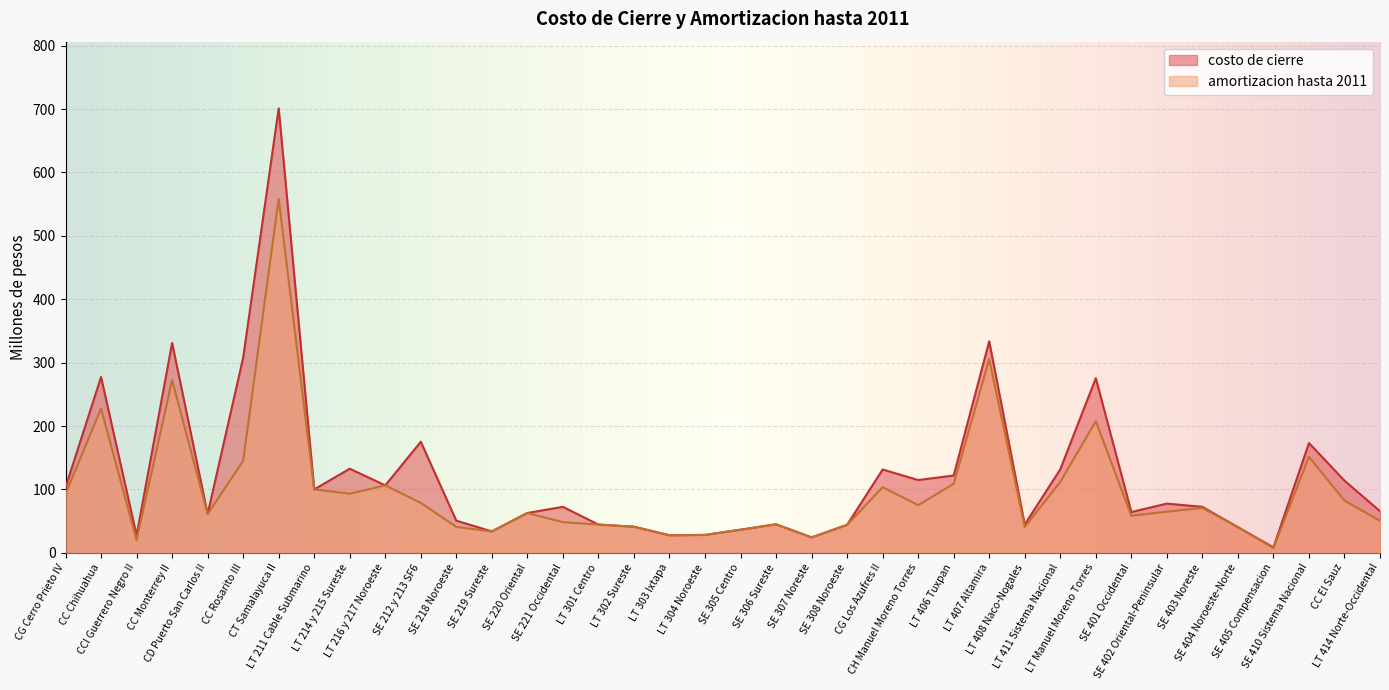

Does the chart display data point markers on the line(s)?

No